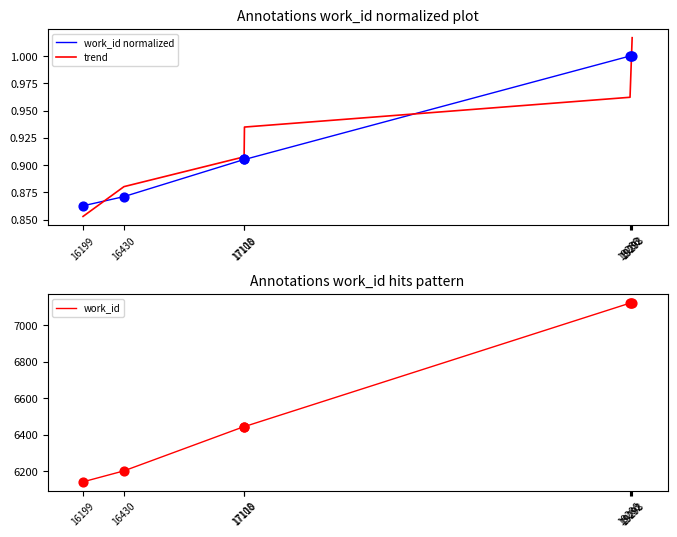

Which series has the largest total across all categories?

work_id